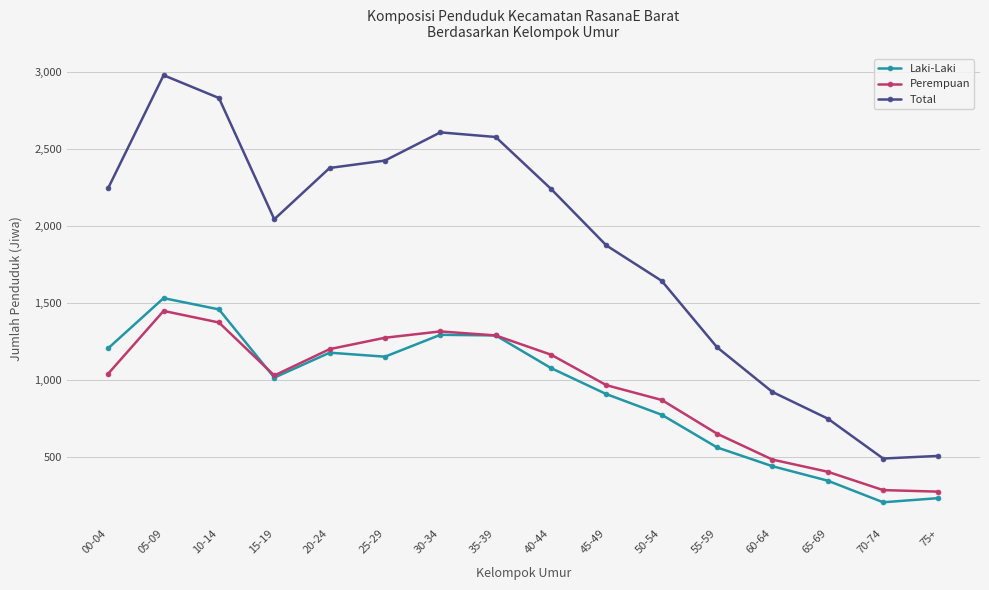

What is the approximate value of Perempuan at 35-39, to the nearest 10?

1290